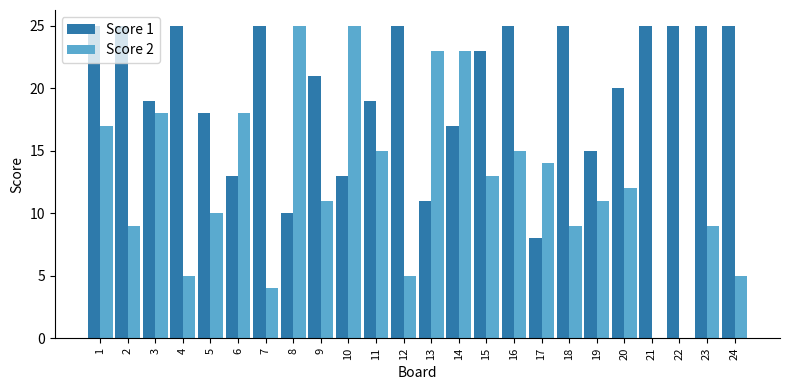

What is the sum of all Score 1 values?

482